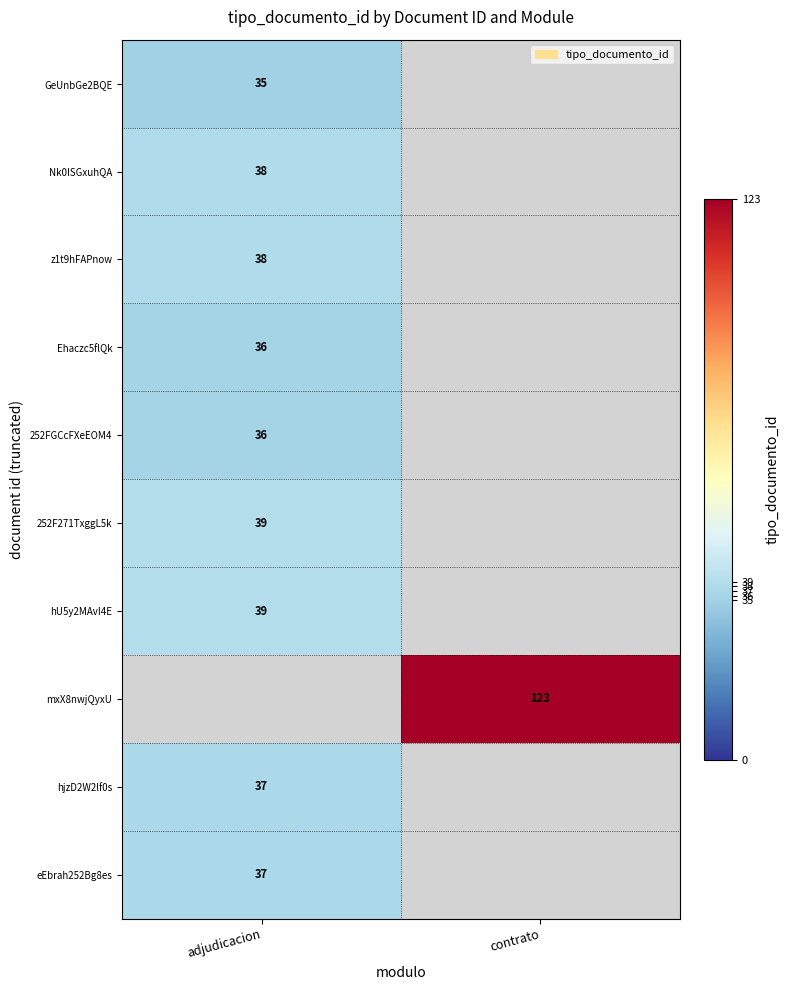

True or false: Nk0ISGxuhQA has a value of 38 at adjudicacion.

True